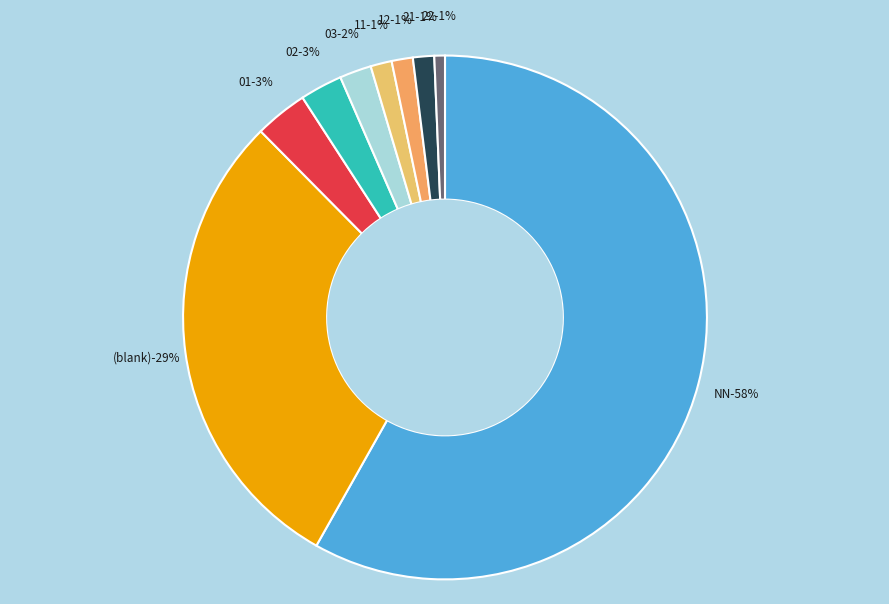

How many slices are in this pie chart?

9